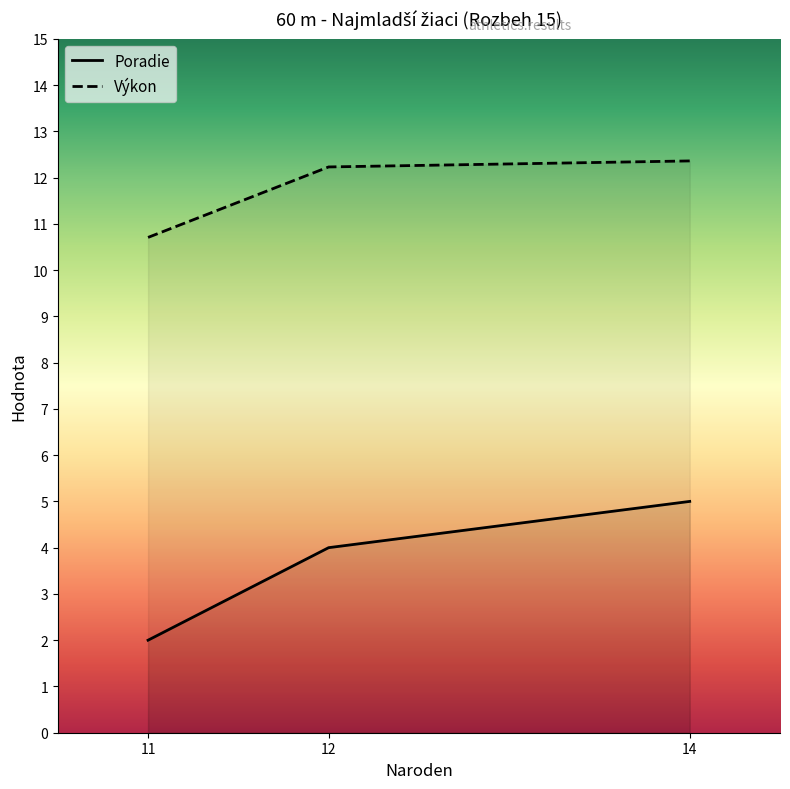

Where does the Poradie series first go above 3?

12